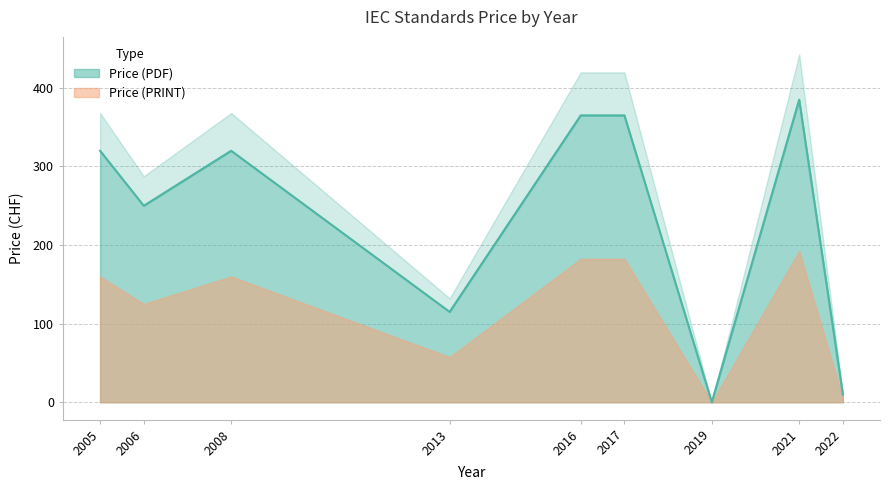

How many lines are shown in the chart?

1